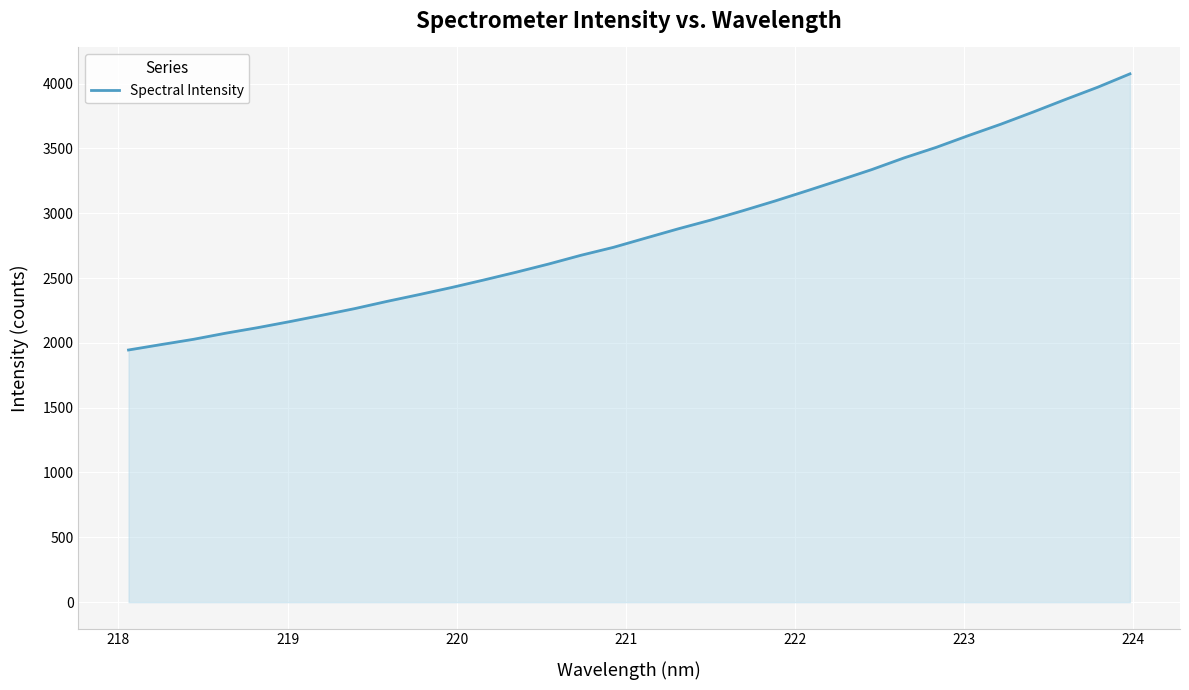

What is the minimum value shown in the chart?

1944.9